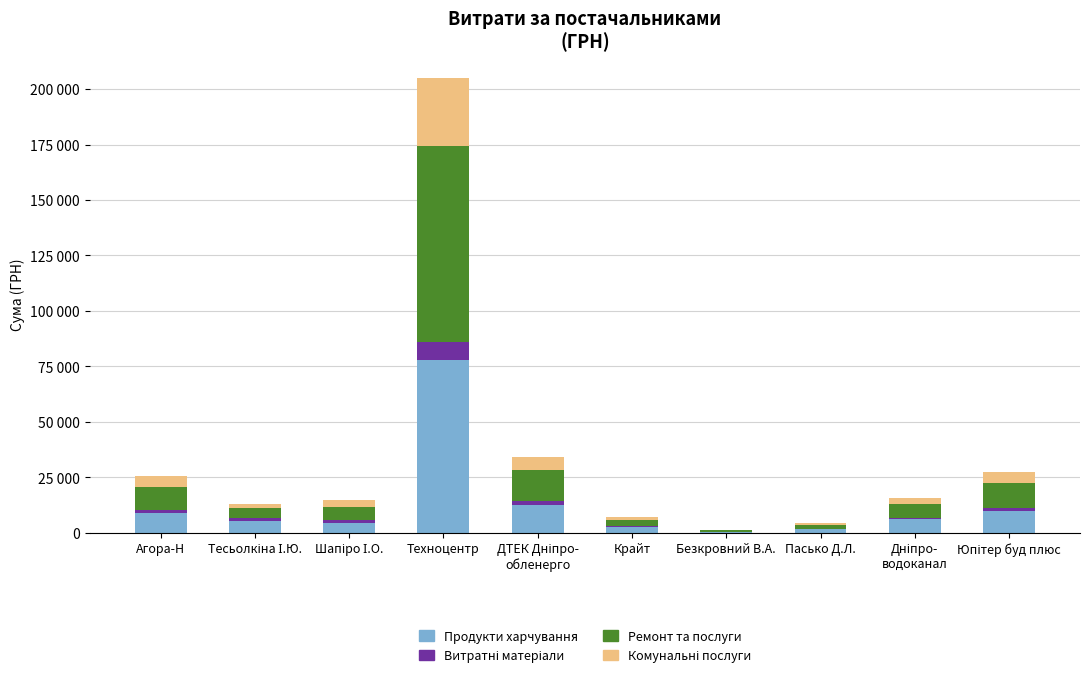

Are the bars grouped side by side (vs. stacked)?

No